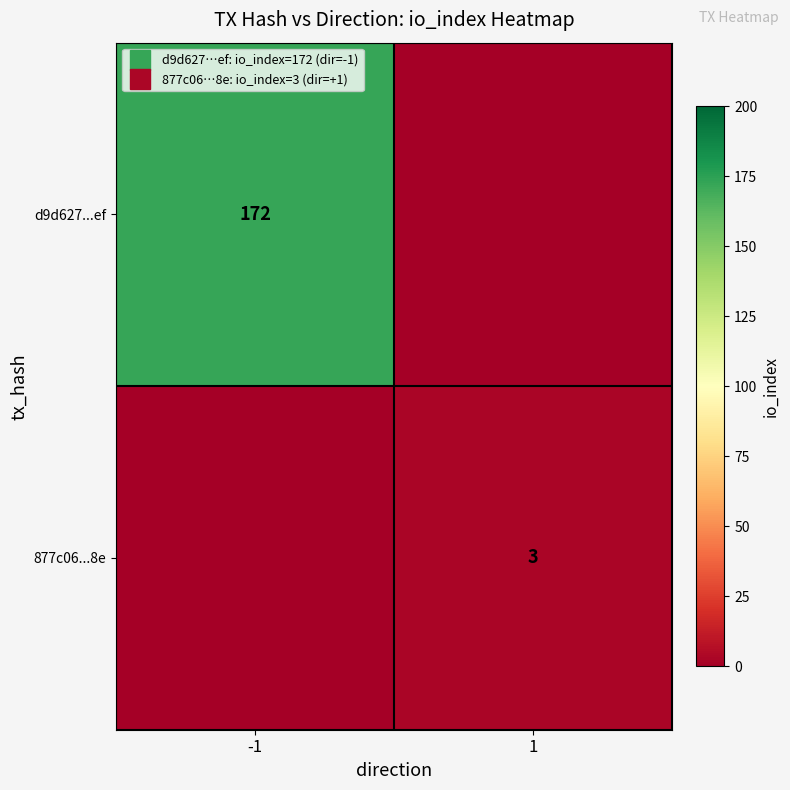

At how many categories does at least one series exceed 115?

1